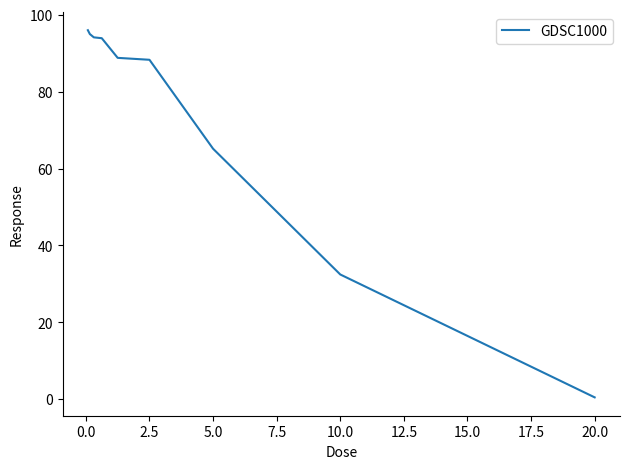

What is the greatest value displayed?

96.0